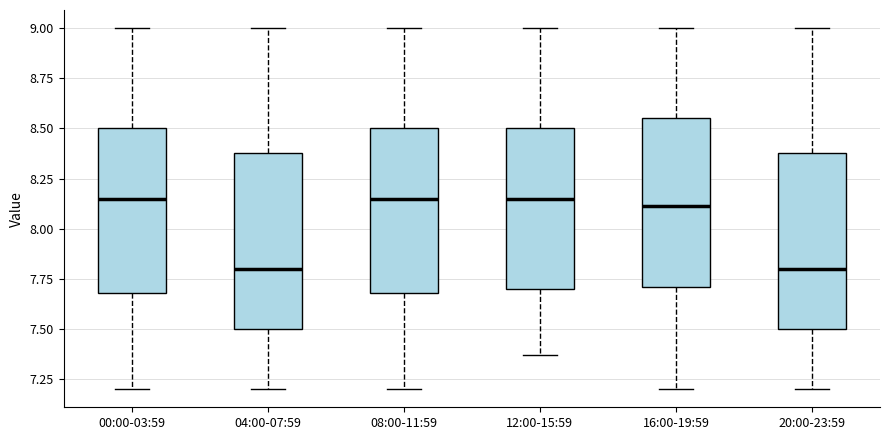

Reading left to right, read every box against the y-axis: the position of its median line, the range the box covers, and the ends of its whiskers. The values are not printed on the chart, so give them approximately, as read against the axis.

00:00-03:59: median 8.15, box 7.70 to 8.50, whiskers 7.20 to 9.00
04:00-07:59: median 7.80, box 7.50 to 8.40, whiskers 7.20 to 9.00
08:00-11:59: median 8.15, box 7.70 to 8.50, whiskers 7.20 to 9.00
12:00-15:59: median 8.15, box 7.70 to 8.50, whiskers 7.35 to 9.00
16:00-19:59: median 8.10, box 7.70 to 8.55, whiskers 7.20 to 9.00
20:00-23:59: median 7.80, box 7.50 to 8.40, whiskers 7.20 to 9.00